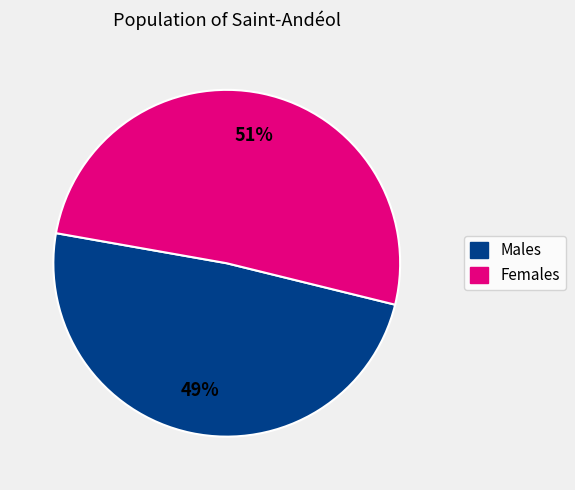

To the nearest percent, what is the difference between the largest and smallest slice percentages?

2%